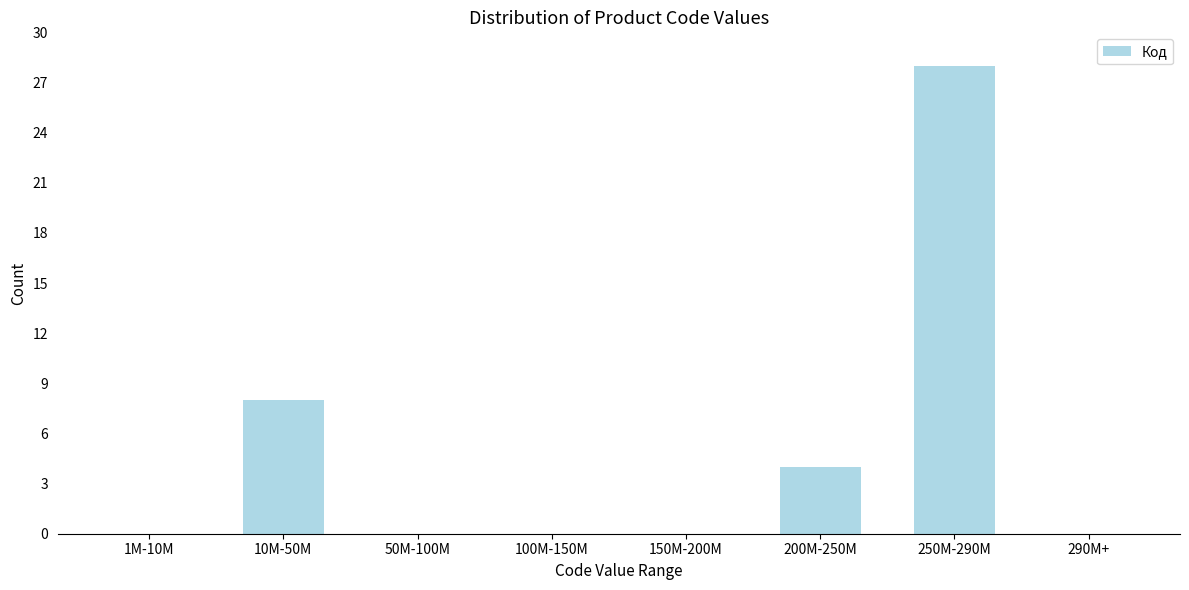

Reading left to right, list all the values displayed in this chart.

1M-10M=0	10M-50M=8	50M-100M=0	100M-150M=0	150M-200M=0	200M-250M=4	250M-290M=28	290M+=0